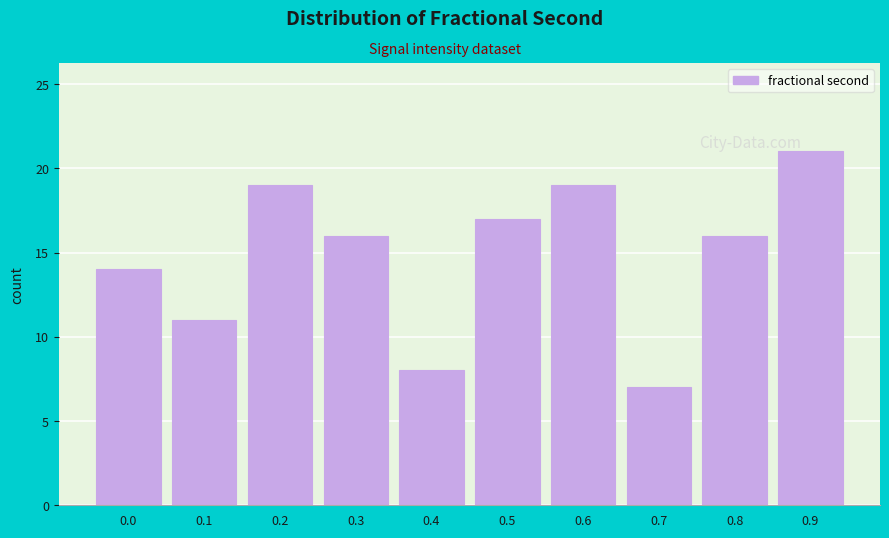

Reading left to right, extract all data points from this chart.

0.0=14	0.1=11	0.2=19	0.3=16	0.4=8	0.5=17	0.6=19	0.7=7	0.8=16	0.9=21